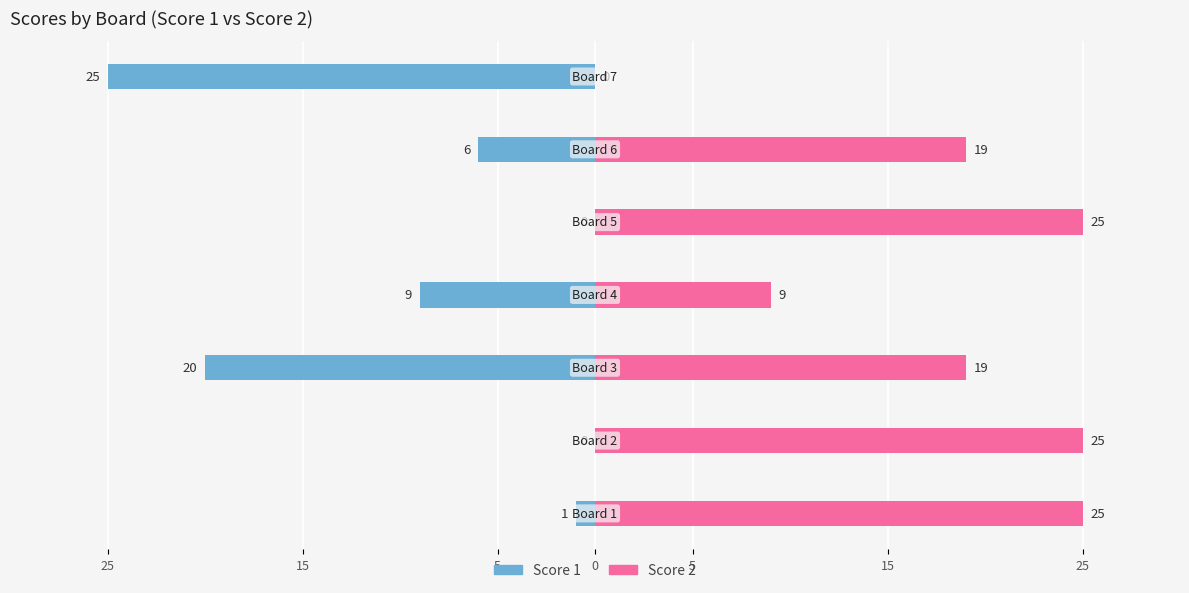

How many bars are there in each group?

2